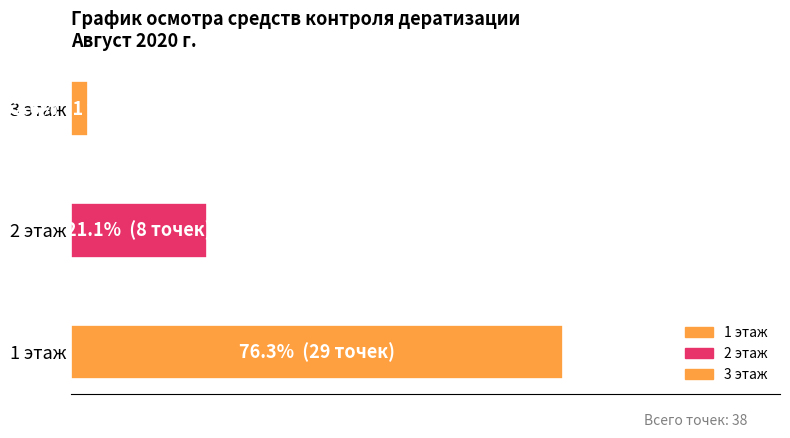

Are the bars grouped side by side (vs. stacked)?

No